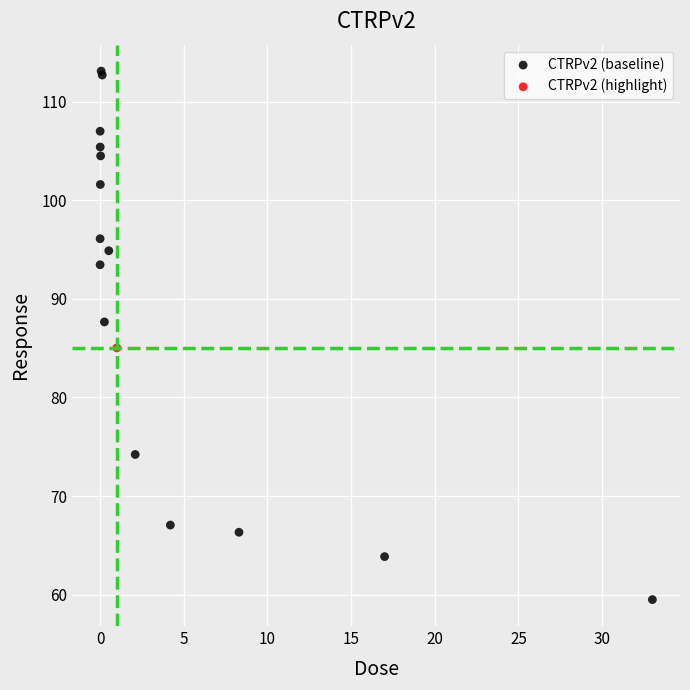

What are all the series names shown in the legend?

CTRPv2 (baseline), CTRPv2 (highlight)